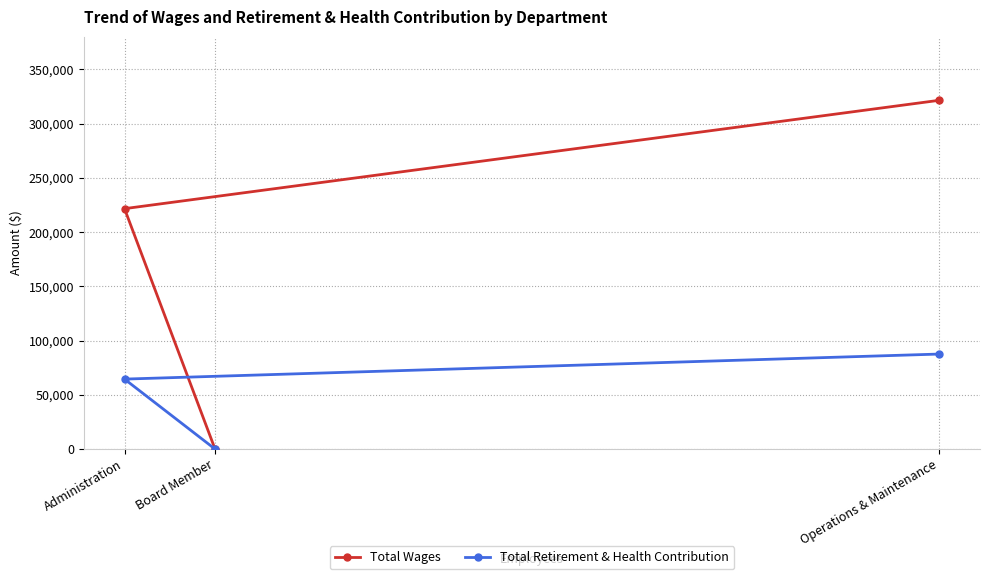

Reading left to right, list all the values displayed in this chart.

Total Wages: Administration=221615	Board Member=0	Operations & Maintenance=321506
Total Retirement & Health Contribution: Administration=64495	Board Member=0	Operations & Maintenance=87582